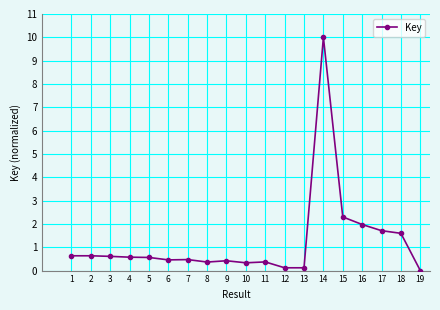

What is the greatest value displayed?

10.0